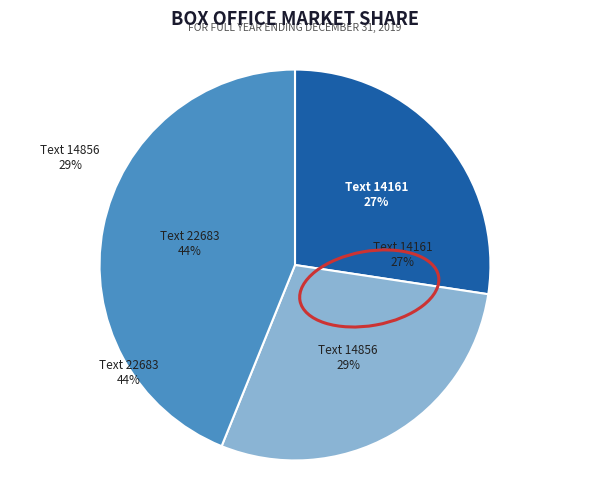

To the nearest percent, what percentage of the pie is Text 14161?

27%